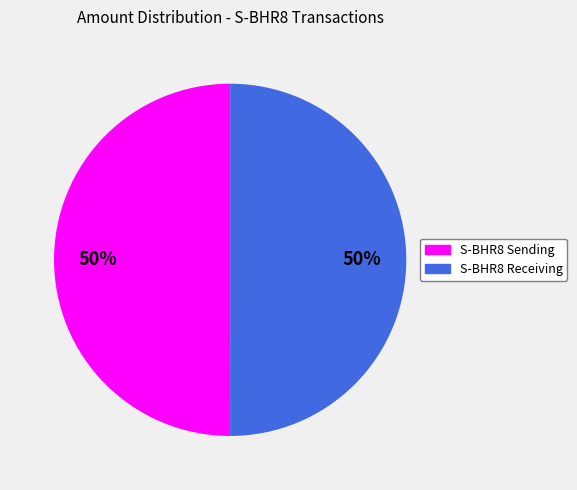

To the nearest percent, what is the combined percentage of S-BHR8 Receiving and S-BHR8 Sending?

100%